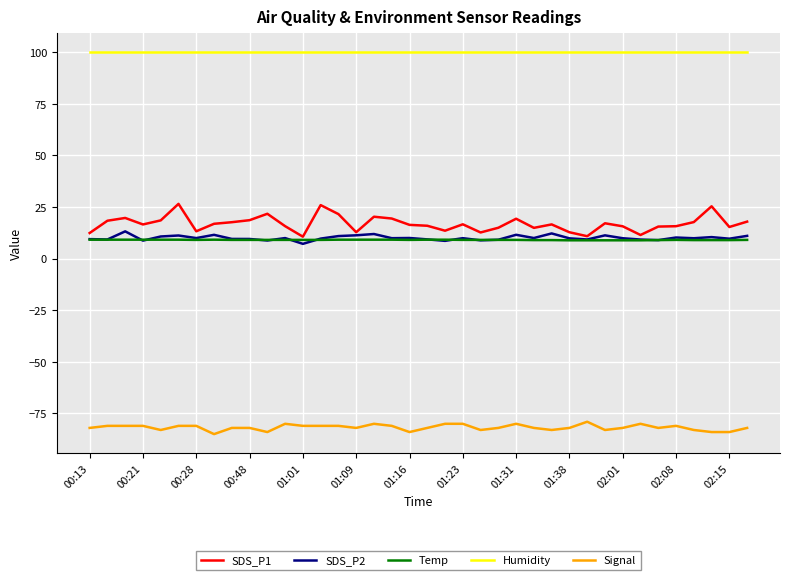

How many lines are shown in the chart?

5